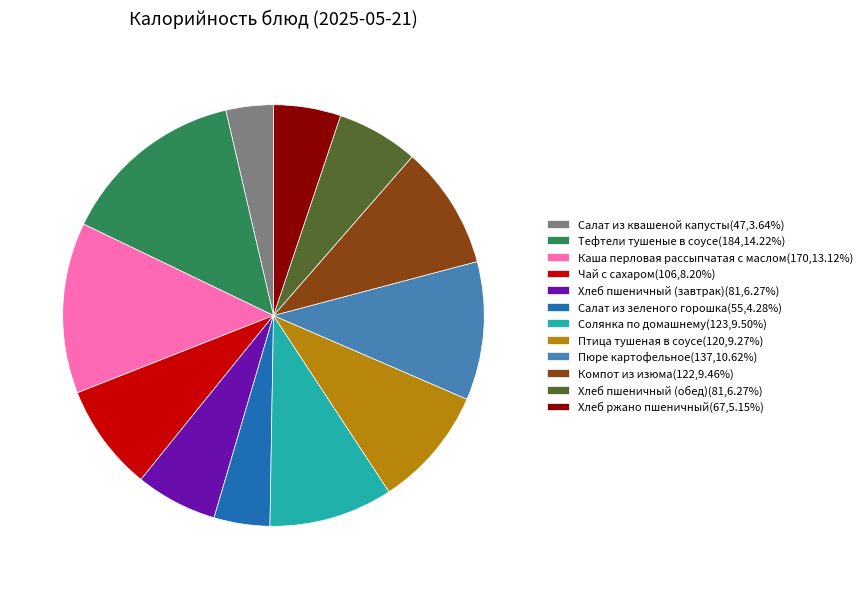

Which category has the biggest portion of the pie?

Тефтели тушеные в соусе